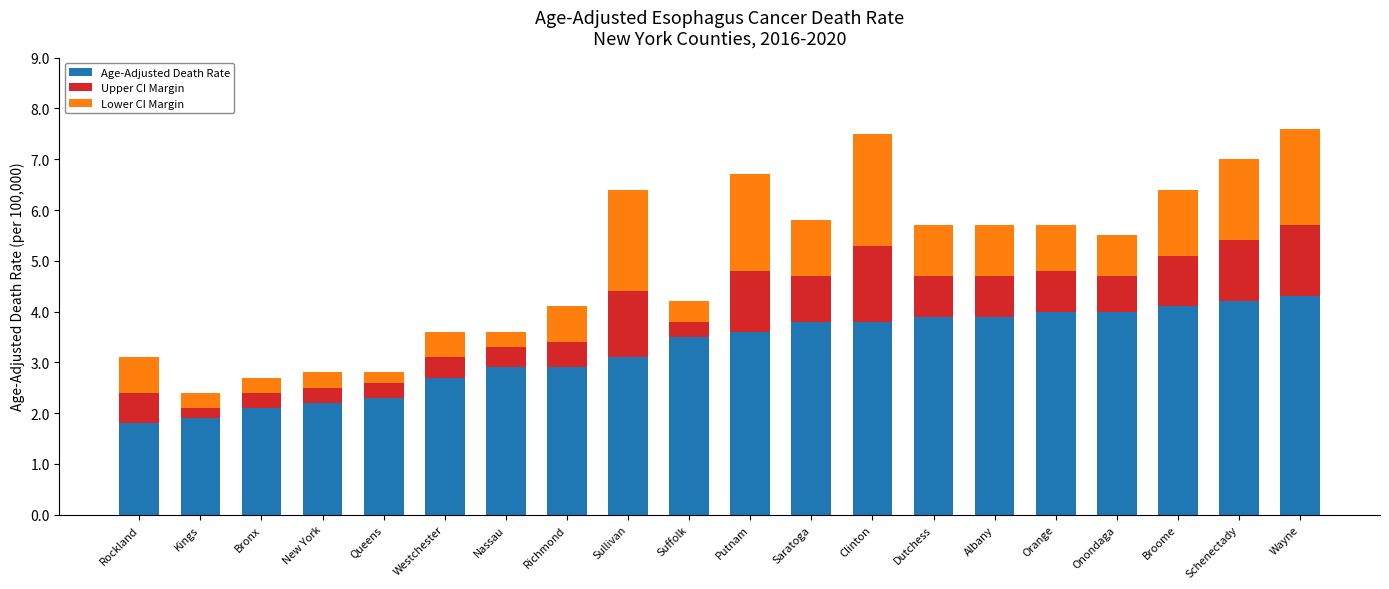

How many data points does each series have?

20